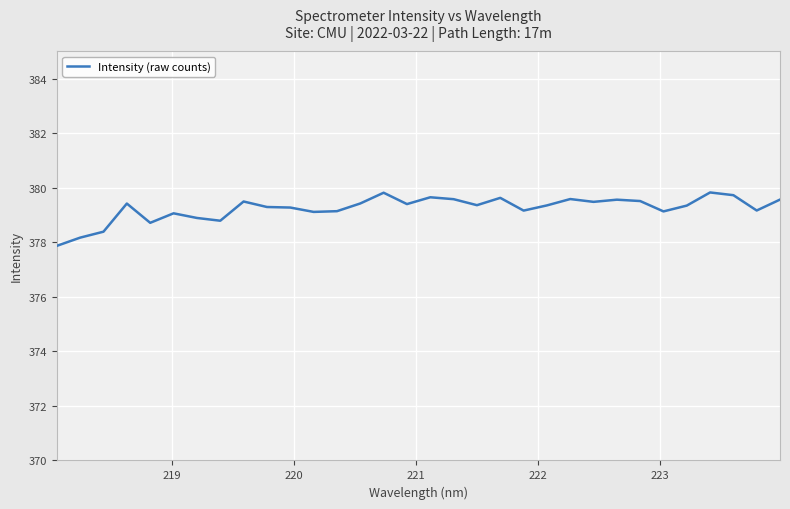

What is the difference between the maximum and minimum values?

2.0